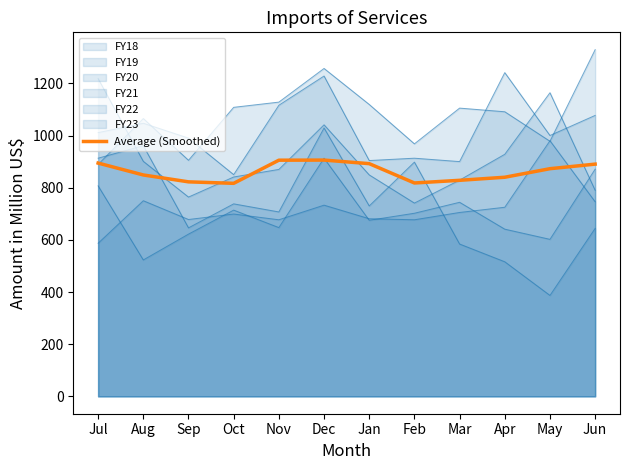

Where is the first local maximum?

Dec